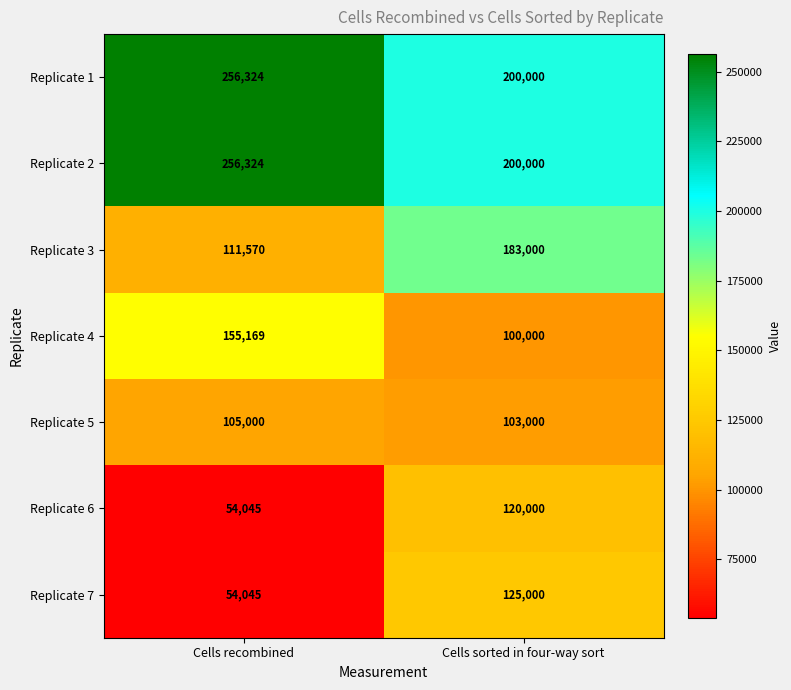

Reading left to right, what are all the values shown in this chart?

Replicate 1: Cells recombined=256324	Cells sorted in four-way sort=200000
Replicate 2: Cells recombined=256324	Cells sorted in four-way sort=200000
Replicate 3: Cells recombined=111570	Cells sorted in four-way sort=183000
Replicate 4: Cells recombined=155169	Cells sorted in four-way sort=100000
Replicate 5: Cells recombined=105000	Cells sorted in four-way sort=103000
Replicate 6: Cells recombined=54045	Cells sorted in four-way sort=120000
Replicate 7: Cells recombined=54045	Cells sorted in four-way sort=125000